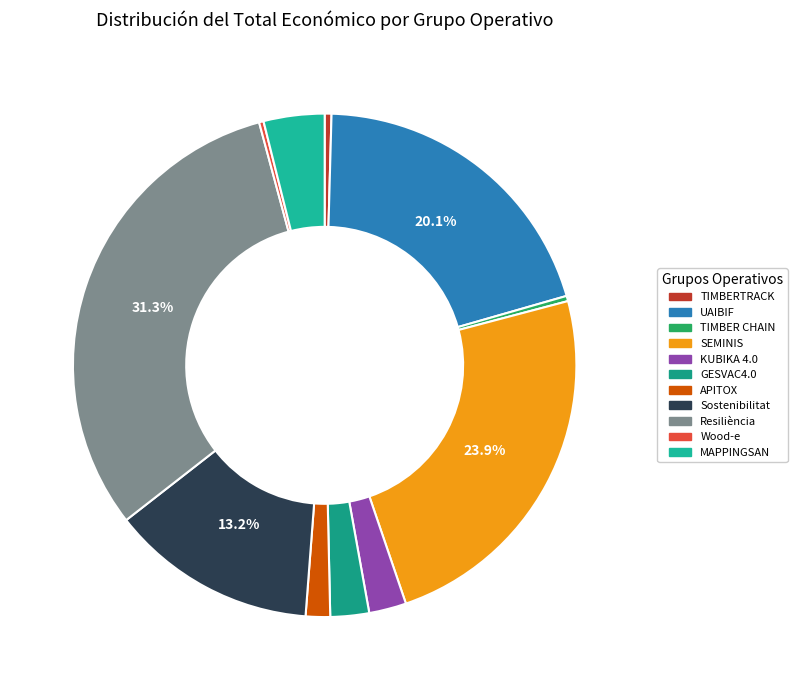

Count the number of slices in the pie.

11